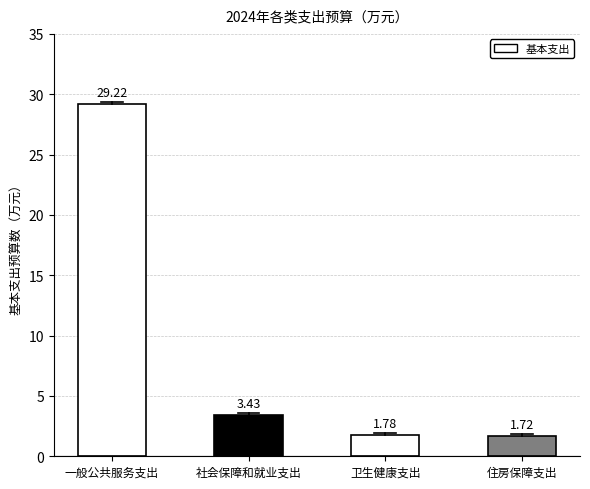

What is the greatest value displayed?

29.2